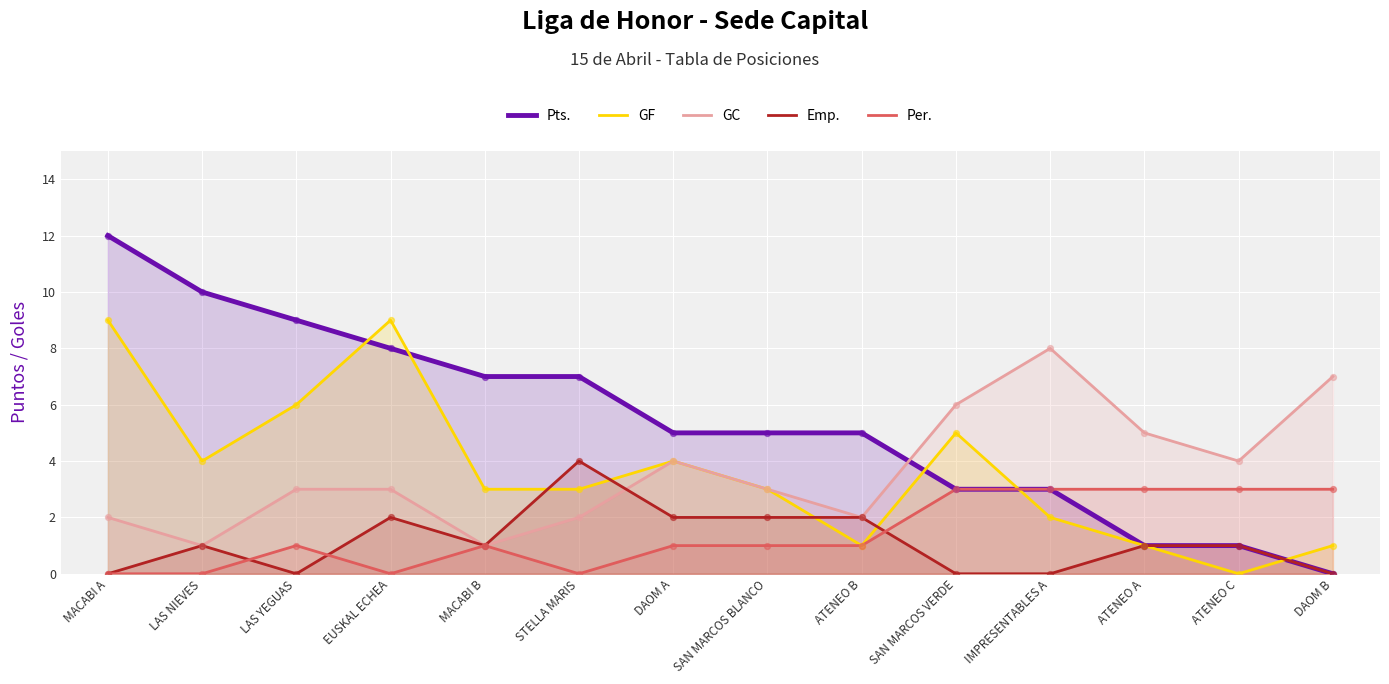

Which series has the largest total across all categories?

Pts.